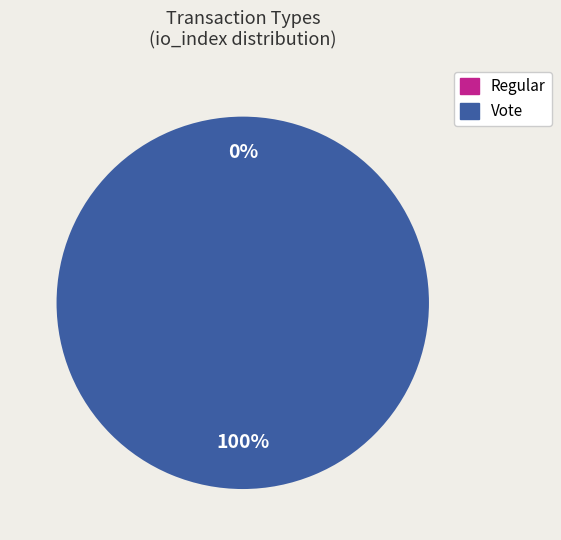

Count the number of slices in the pie.

2